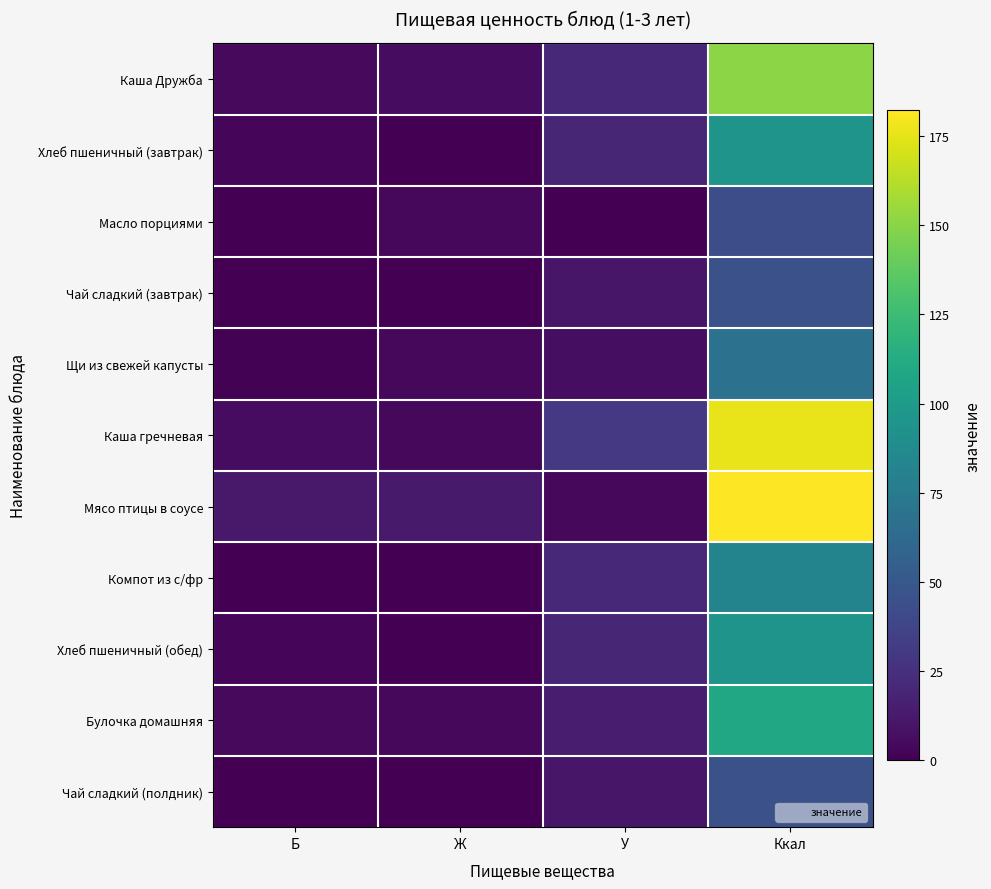

Which series has the largest range (max minus min)?

Мясо птицы в соусе